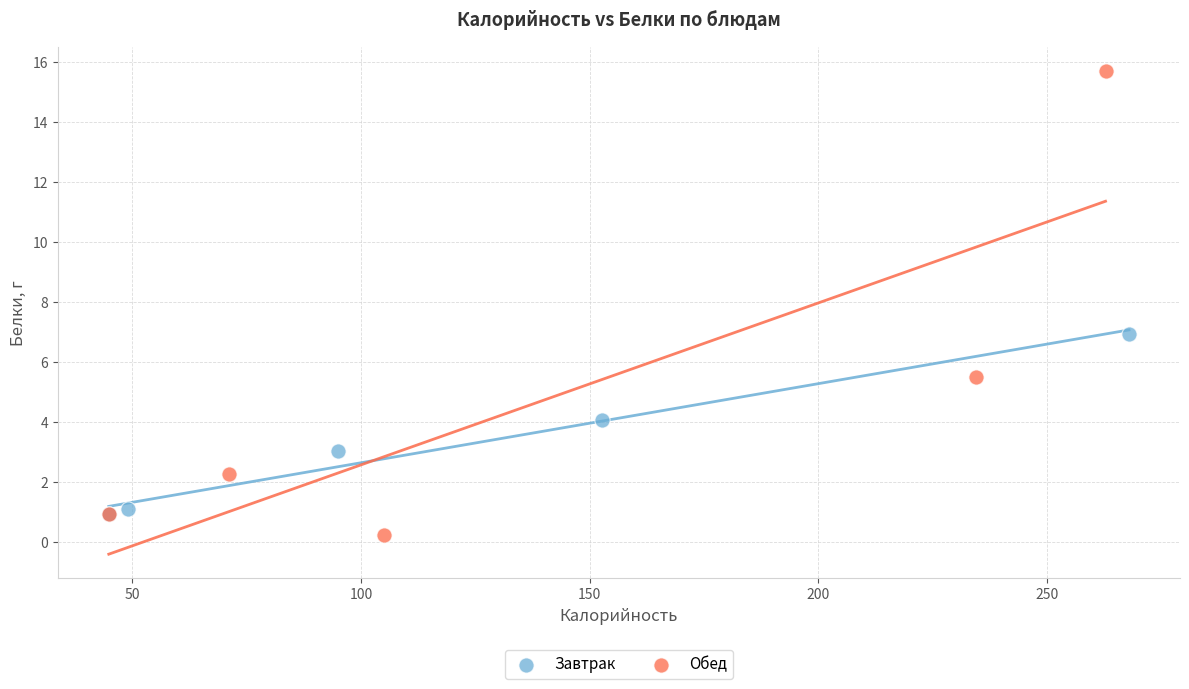

Which series has the largest Y range (max minus min)?

Обед